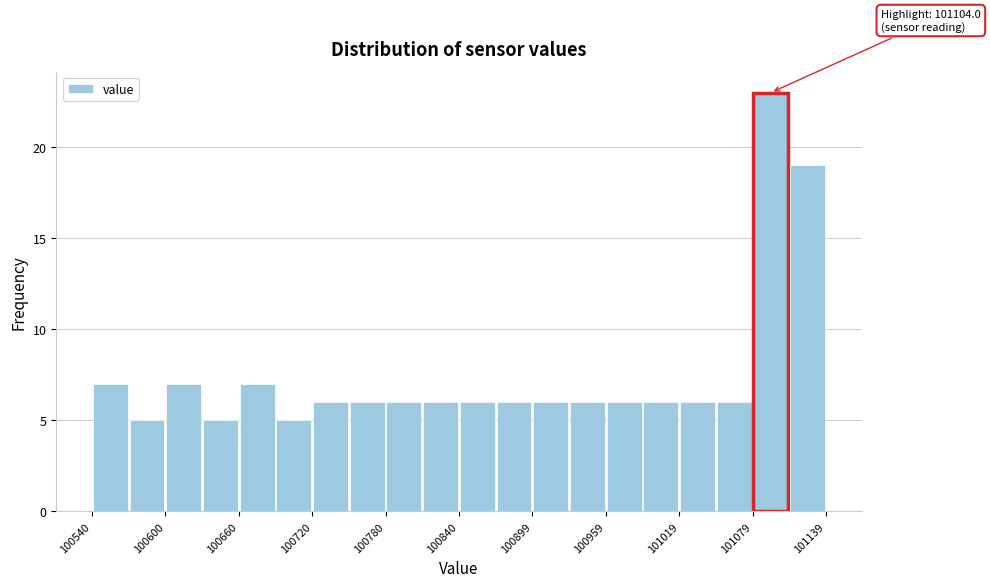

Around what value on the x-axis is the tallest bar? Give the approximate position of its centre, as read against the axis.

101090